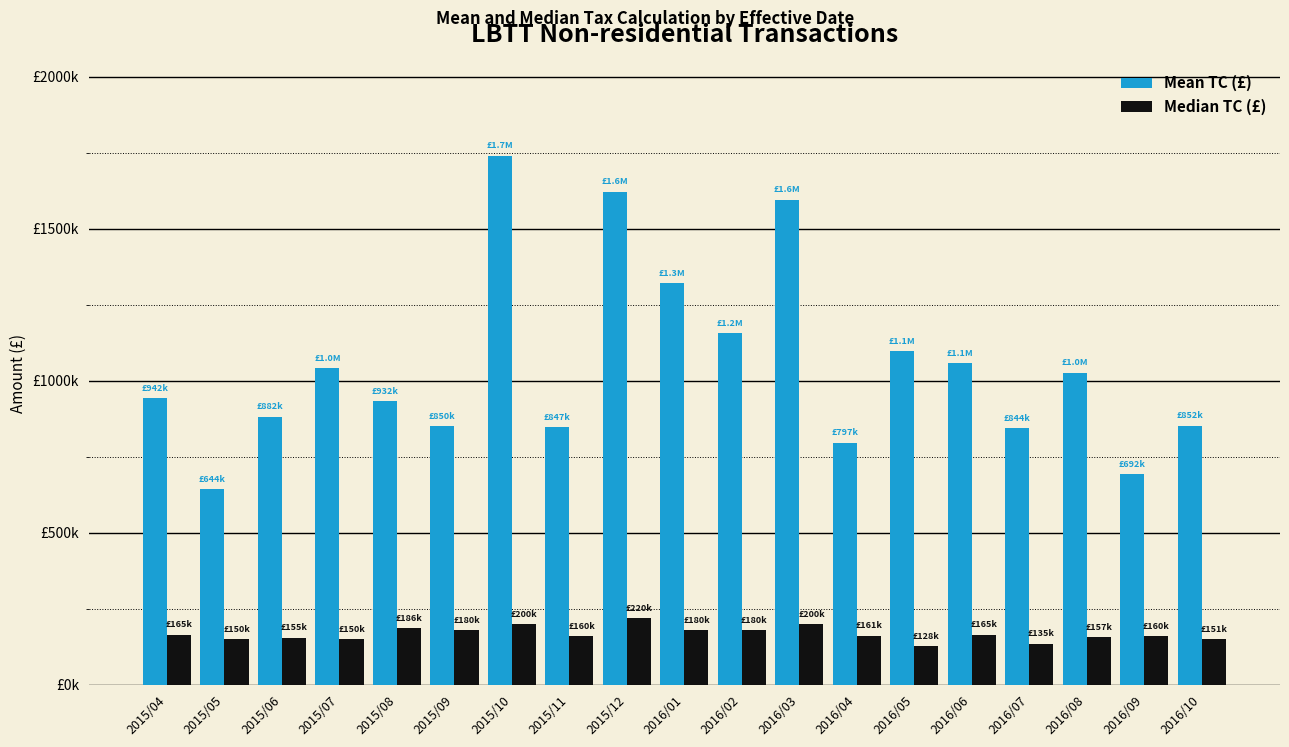

At which label is Mean TC (£) closest to 1192000?

2016/02